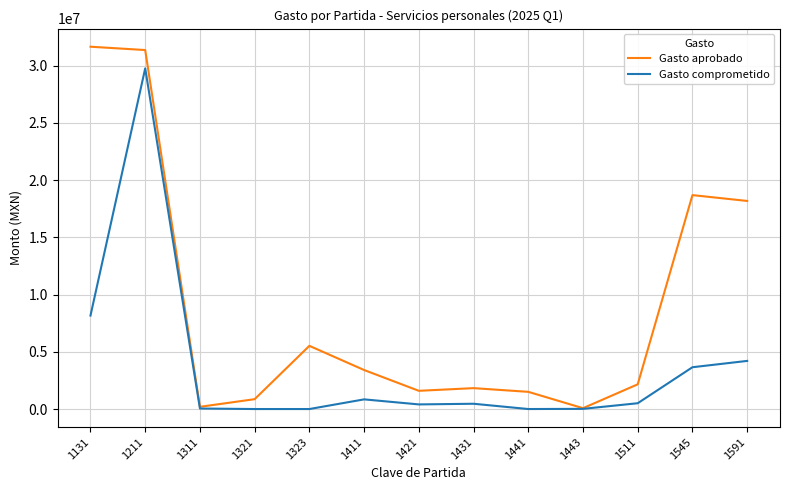

The value of Gasto comprometido at 1131 is 8164449.1. True or false?

True